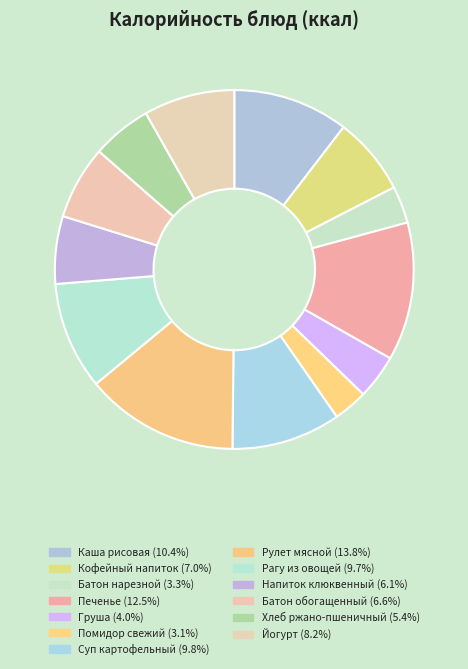

Which slice is the largest?

Рулет мясной с луком и яйцом